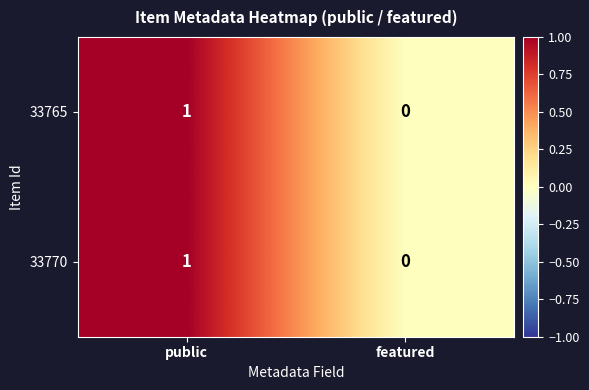

Rank the categories by 33765 value from lowest to highest.

featured, public